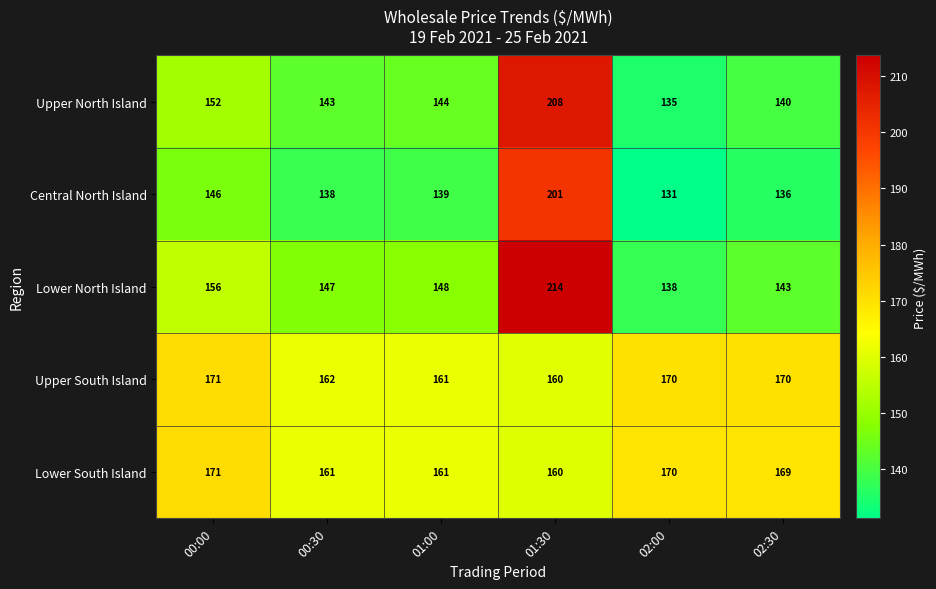

At which category is the sum across all series the highest?

01:30